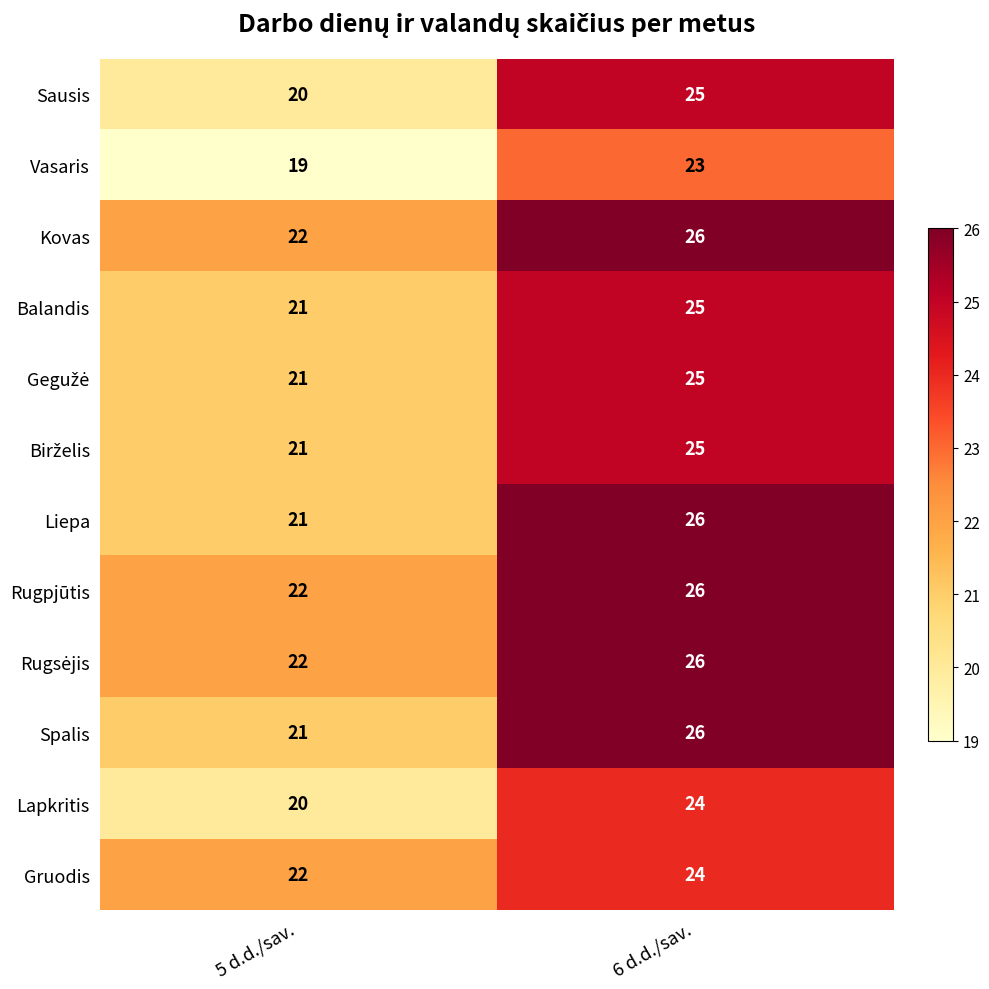

At which category is the sum across all series the highest?

6 d.d./sav.